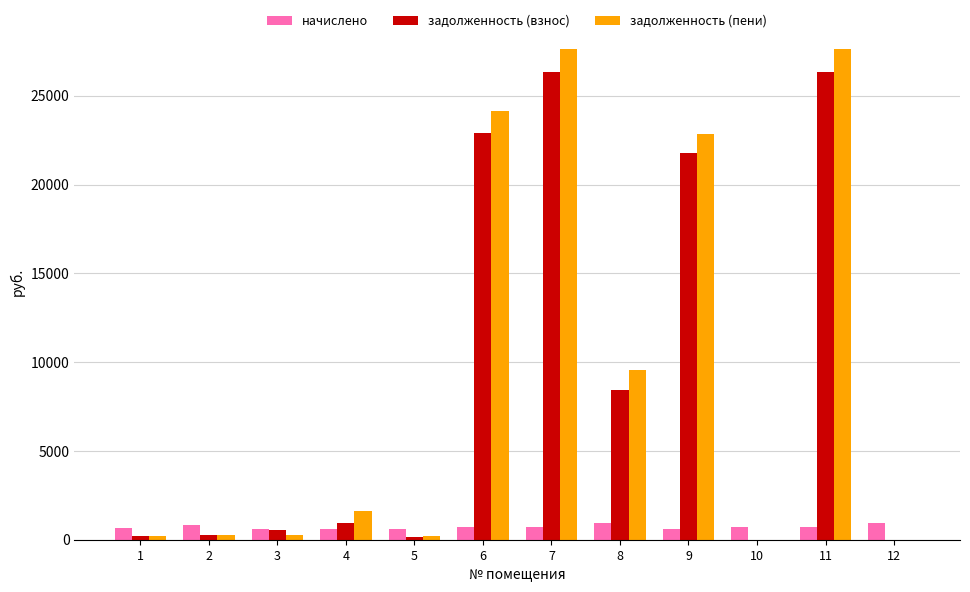

What is the sum of all начислено values?

8667.3